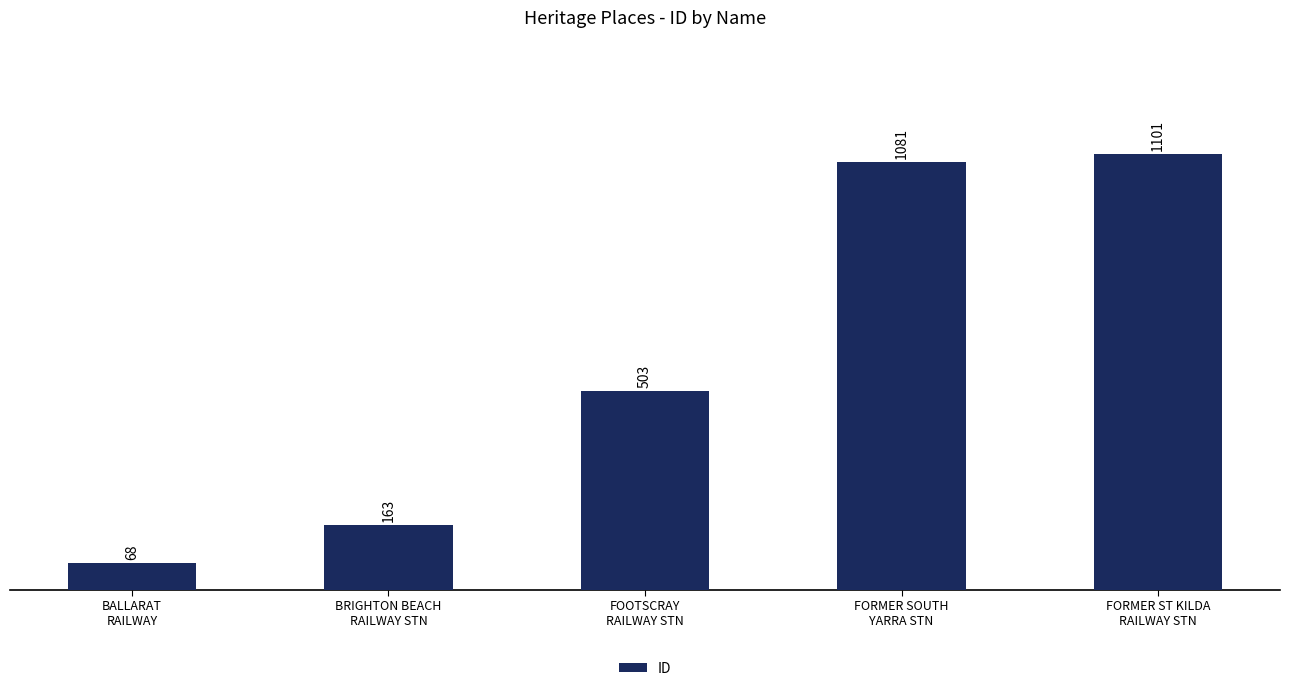

Rank the categories by value from highest to lowest.

FORMER ST KILDA
RAILWAY STN, FORMER SOUTH
YARRA STN, FOOTSCRAY
RAILWAY STN, BRIGHTON BEACH
RAILWAY STN, BALLARAT
RAILWAY